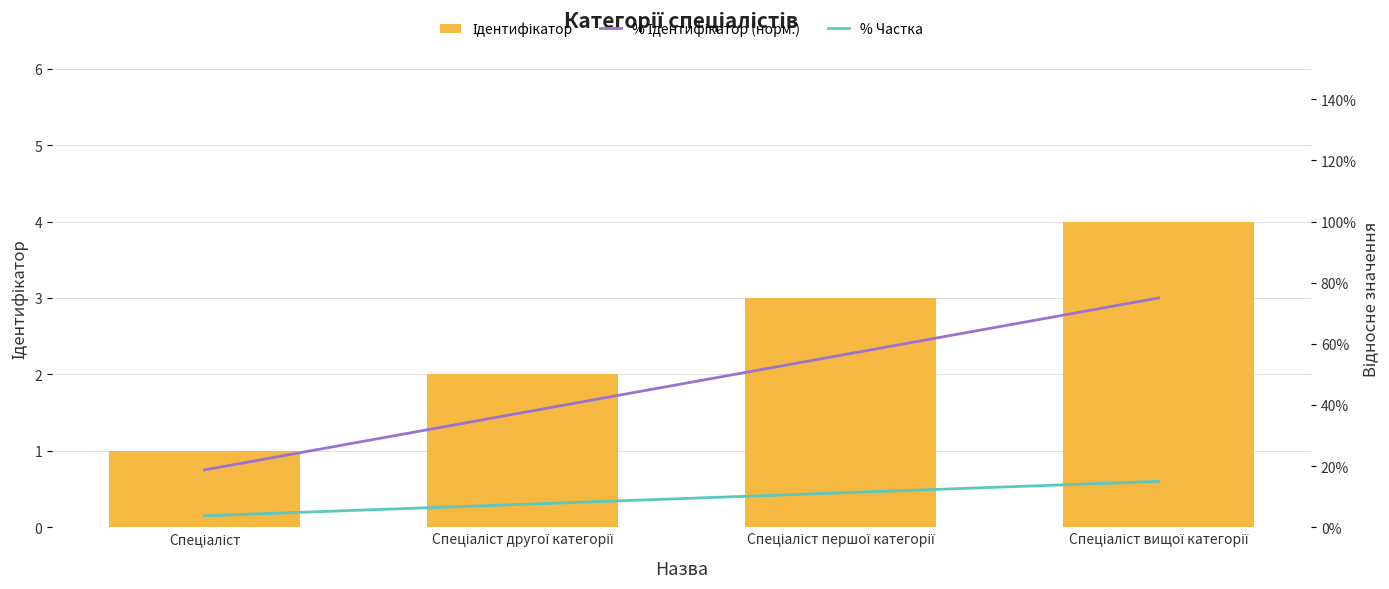

Is it true that Ідентифікатор equals 4.0 at Спеціаліст вищої категорії?

True